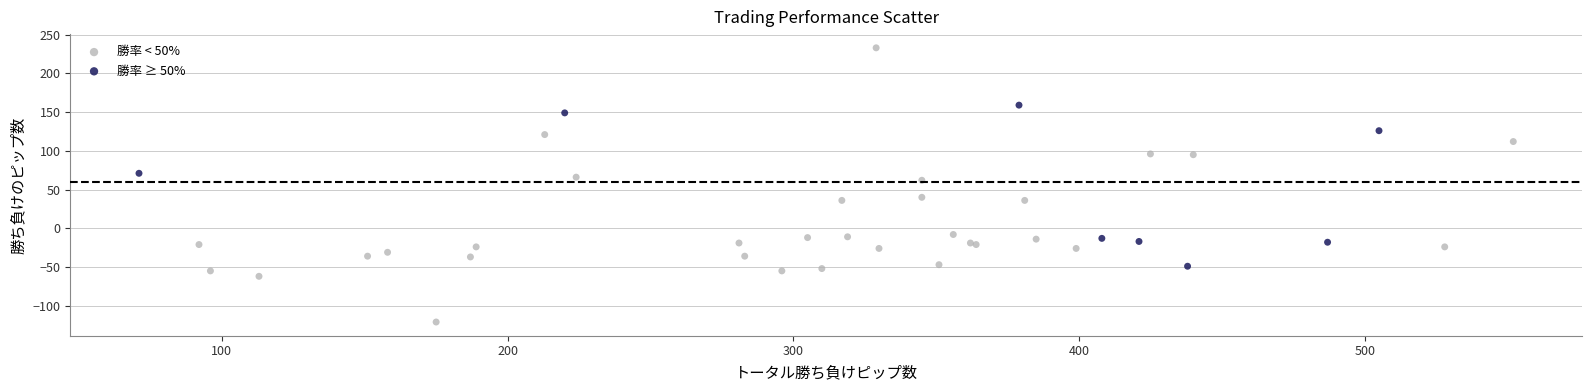

Which series has the widest spread of Y values?

勝率 < 50%